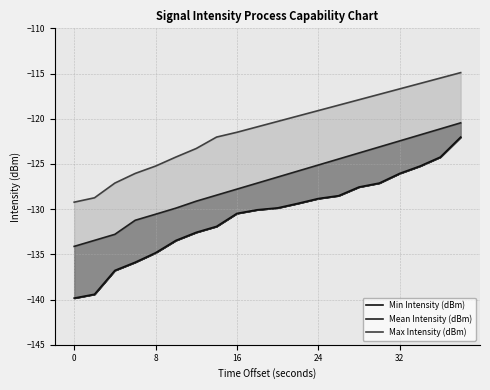

What are all the series names shown in the legend?

Max Intensity (dBm), Mean Intensity (dBm), Min Intensity (dBm)